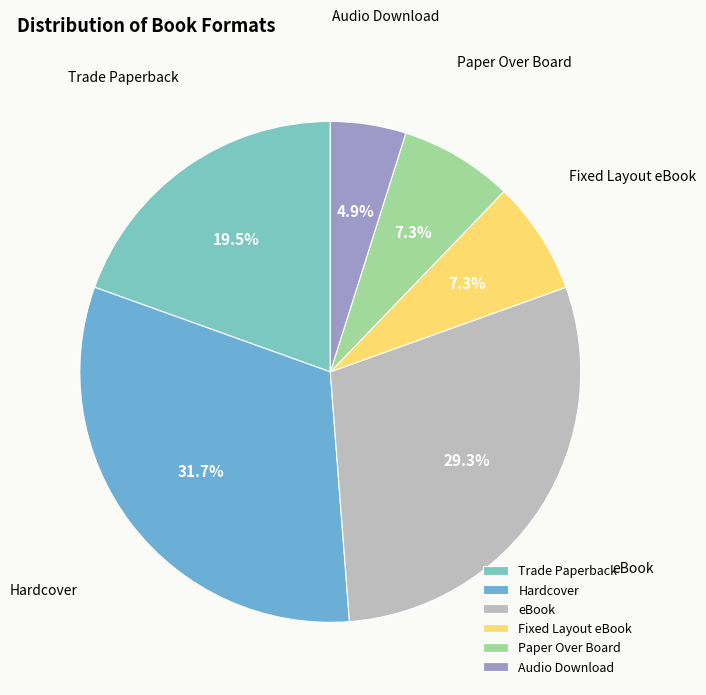

Which has a higher value, Audio Download or Hardcover?

Hardcover